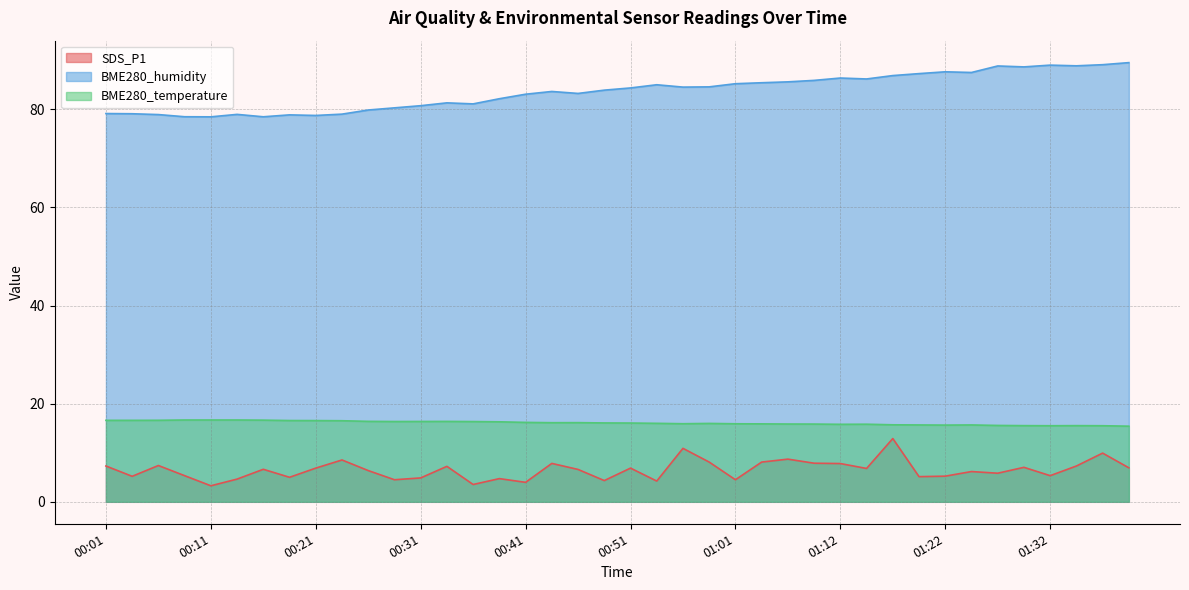

The BME280_temperature series shows 27.4 at 01:27. True or false?

False